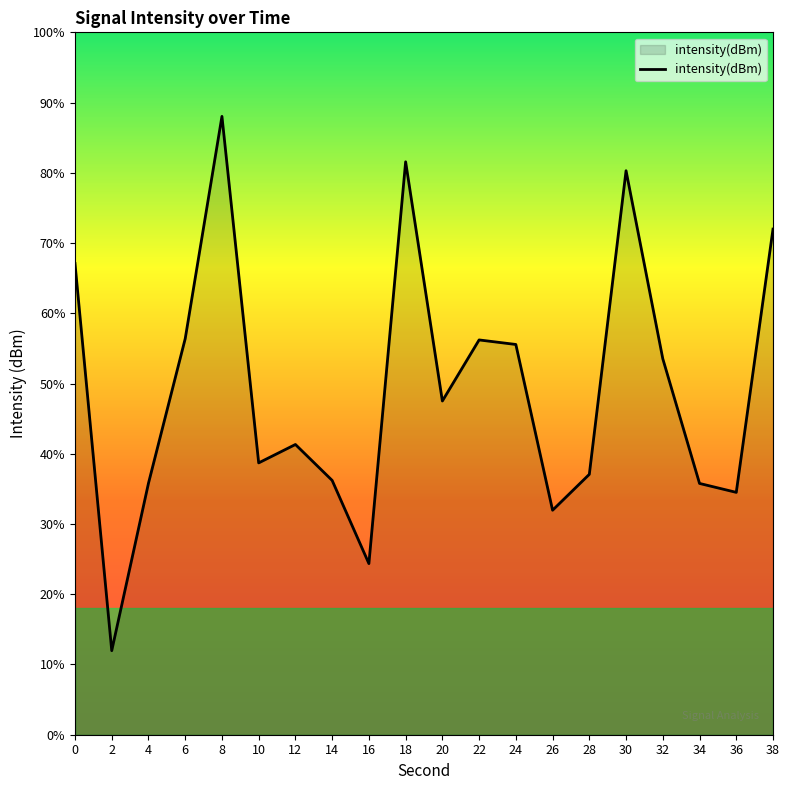

Is it true that the value at 38 is -180.5?

False